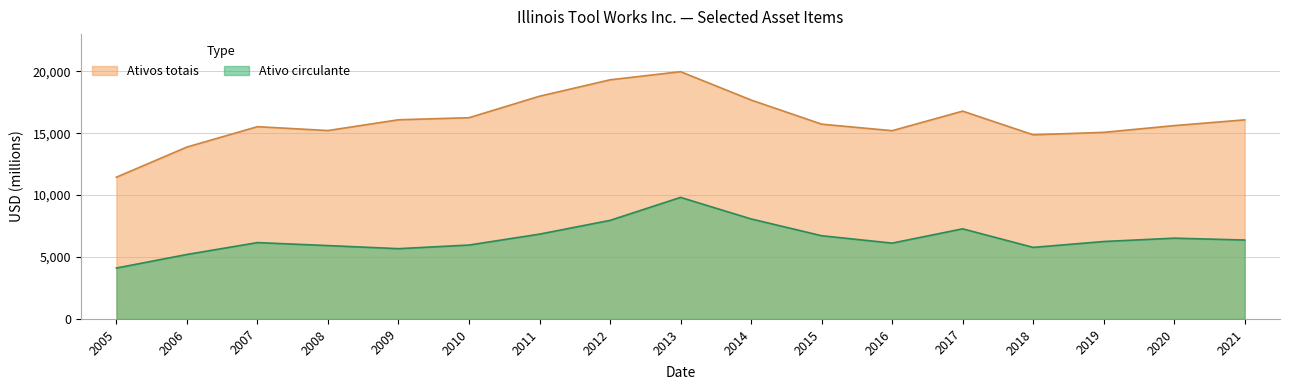

What is the average value of the Ativos totais series?

16039